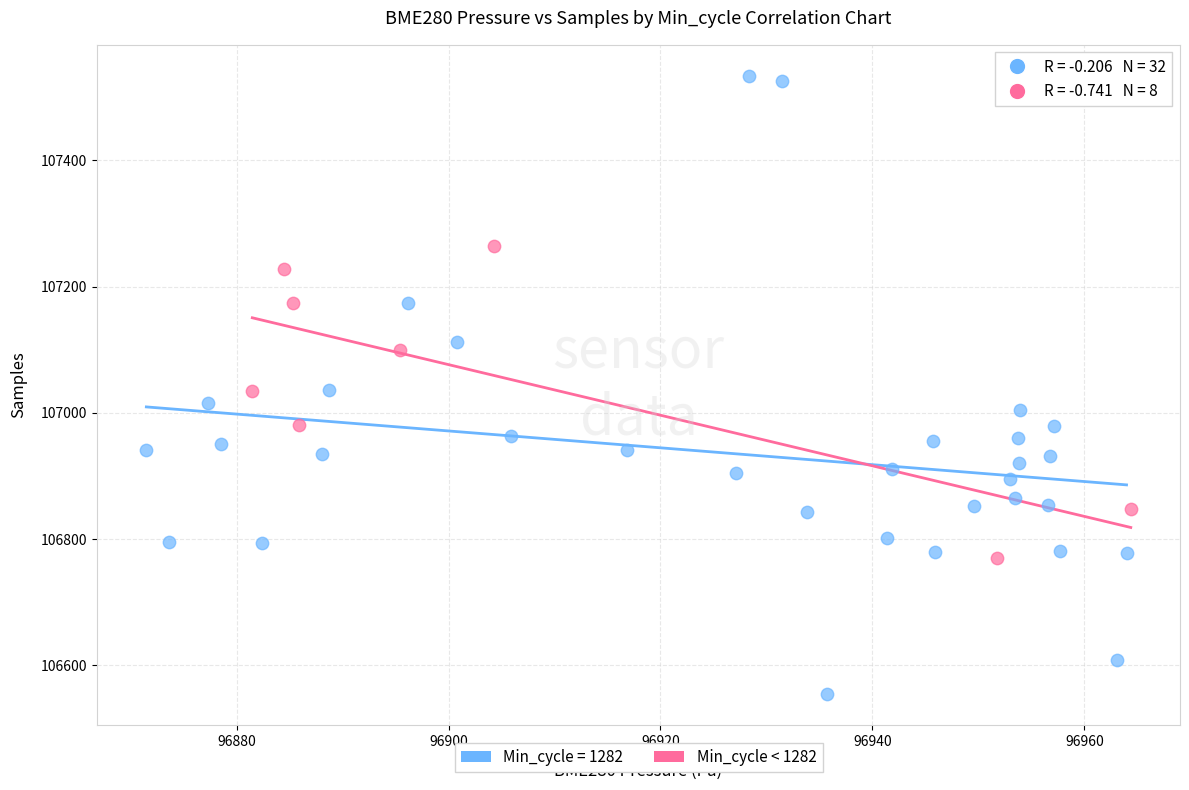

Which series contains the lowest Y value?

Min_cycle = 1282